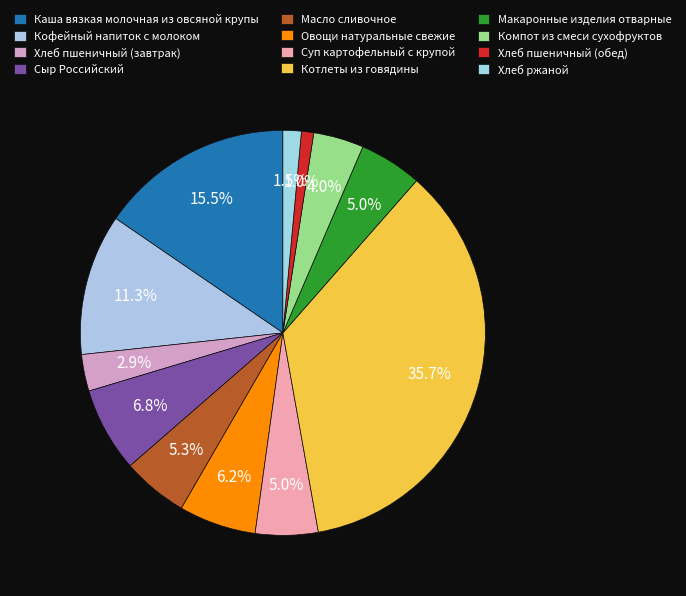

Combined, do Хлеб пшеничный (обед) and Хлеб ржаной account for over 50%?

No